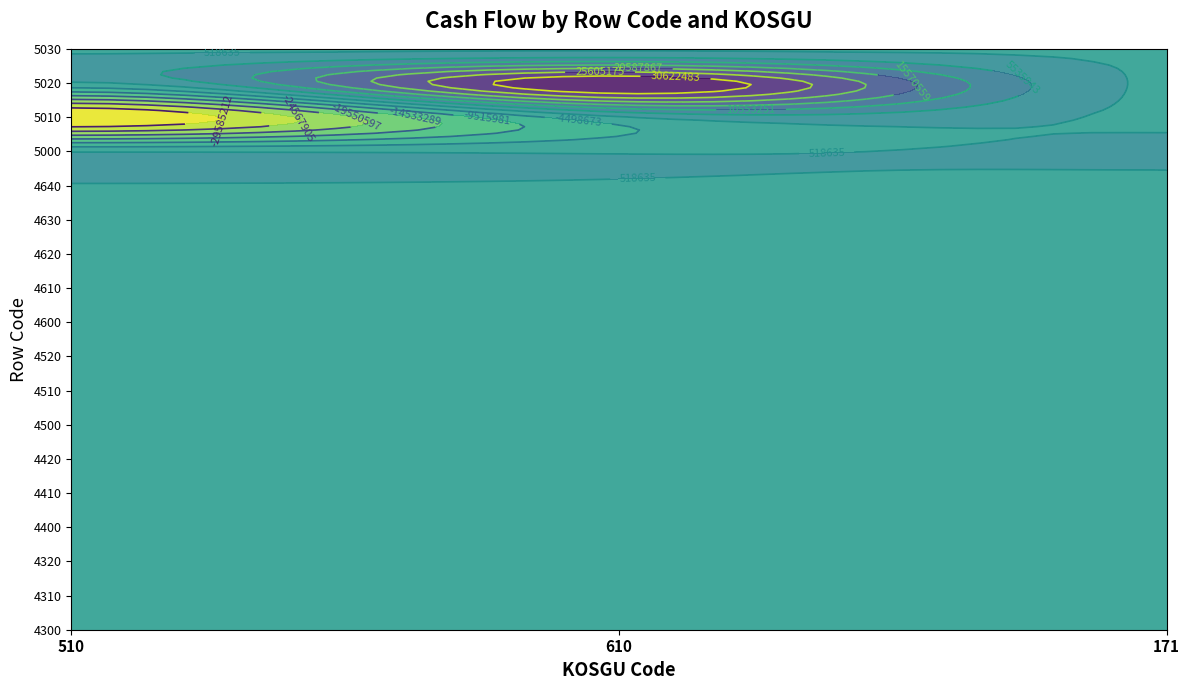

Is it true that 4640 equals 610.0 at 610?

True